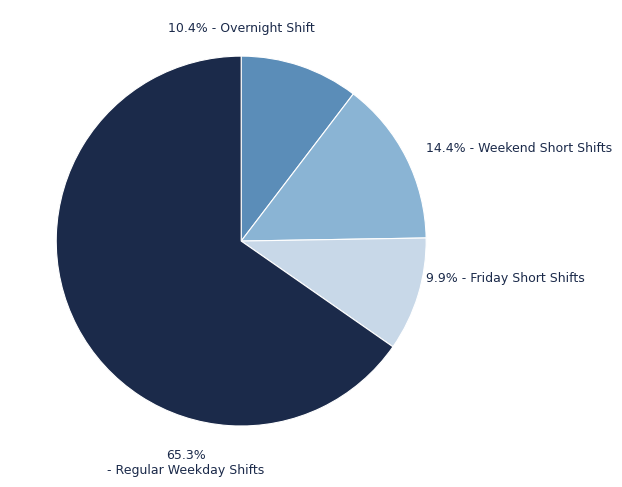

How many slices are in this pie chart?

4